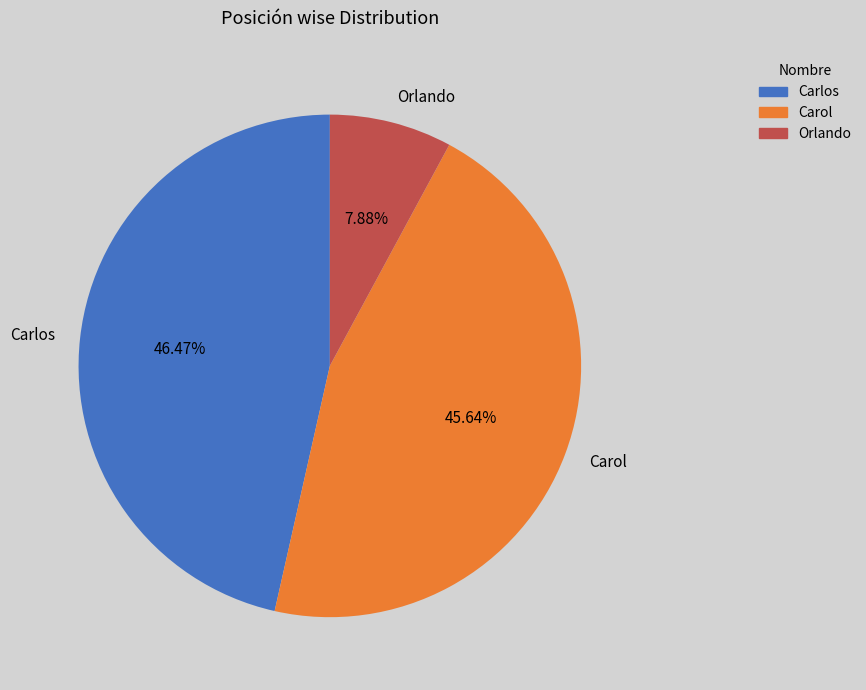

To the nearest percent, what is the average slice percentage?

33%